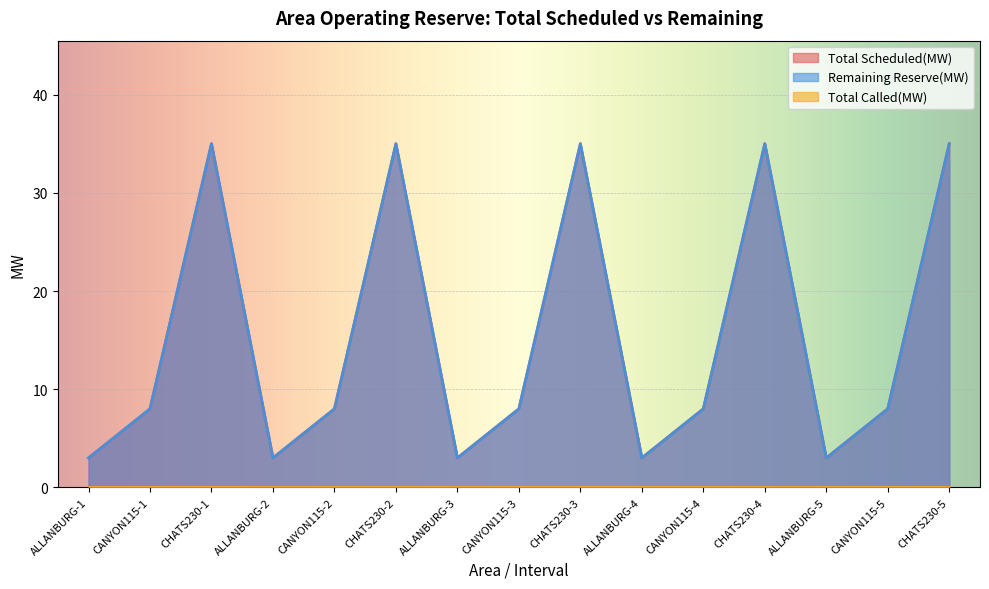

Between CANYON115-1 and CHATS230-2, which series saw the biggest shift?

Total Scheduled(MW)